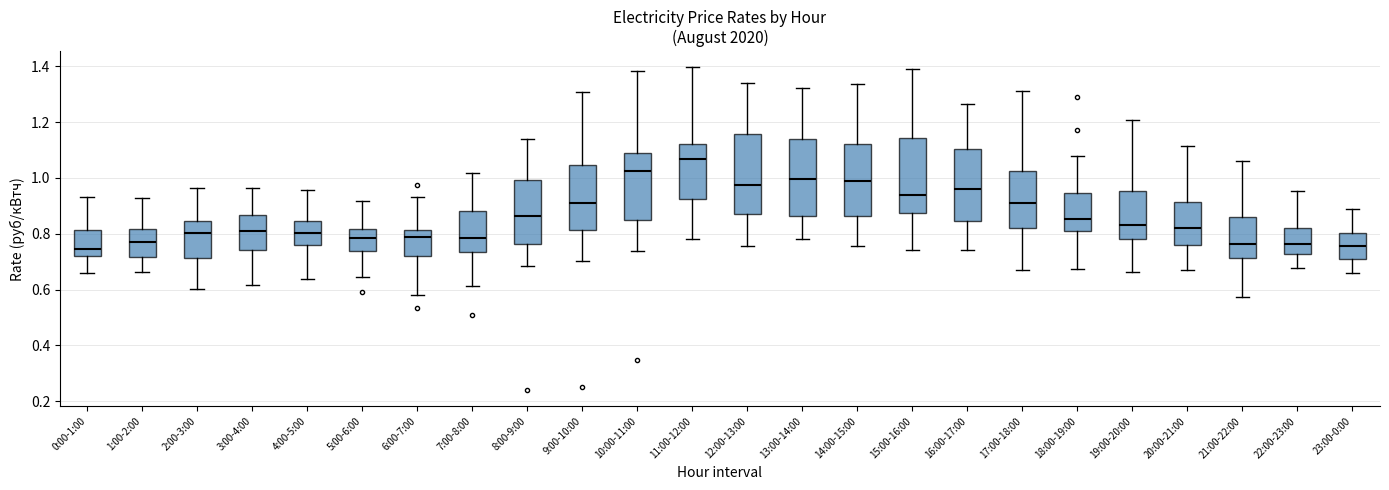

Where does the lower whisker of the box for 22:00-23:00 end on the y-axis? The values are not printed on the chart, so give them approximately, as read against the axis.

0.68